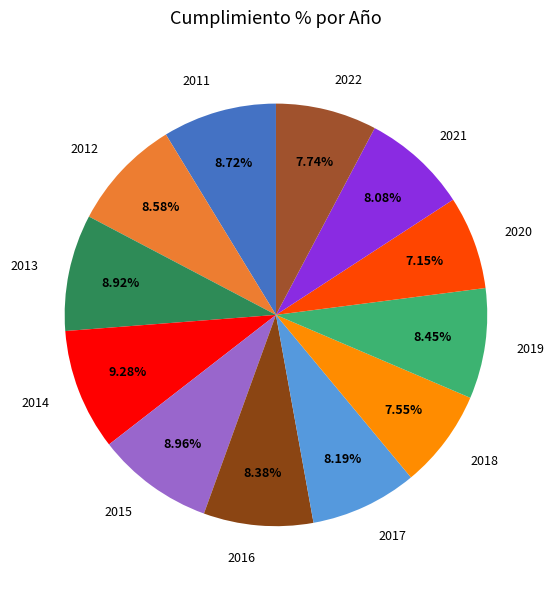

To the nearest percent, what portion does 2012 represent?

9%